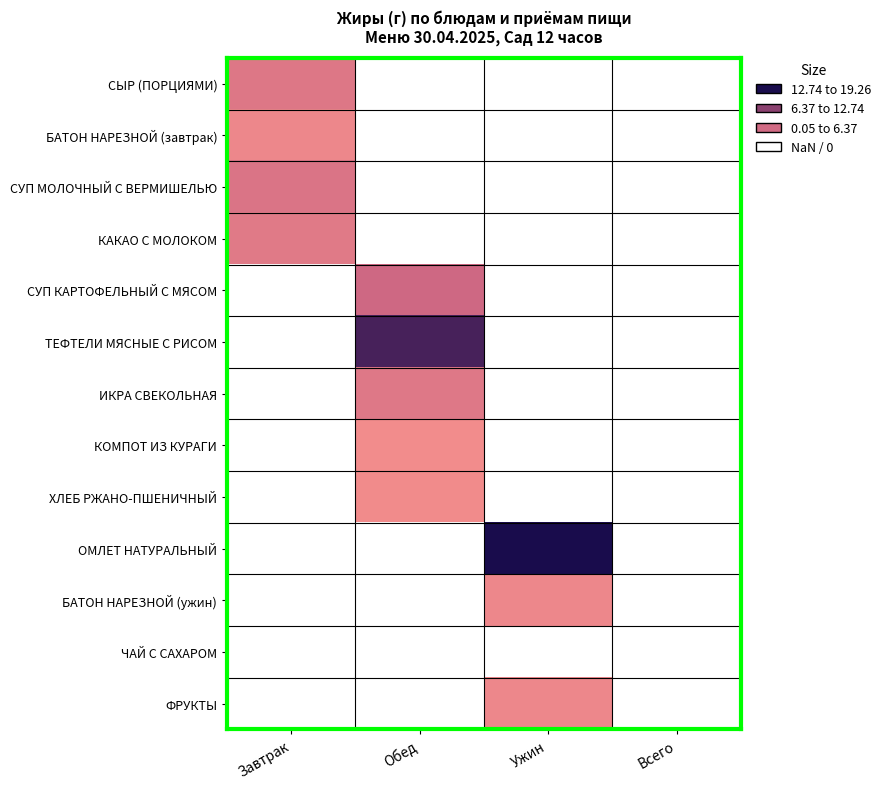

How many data points does each series have?

4